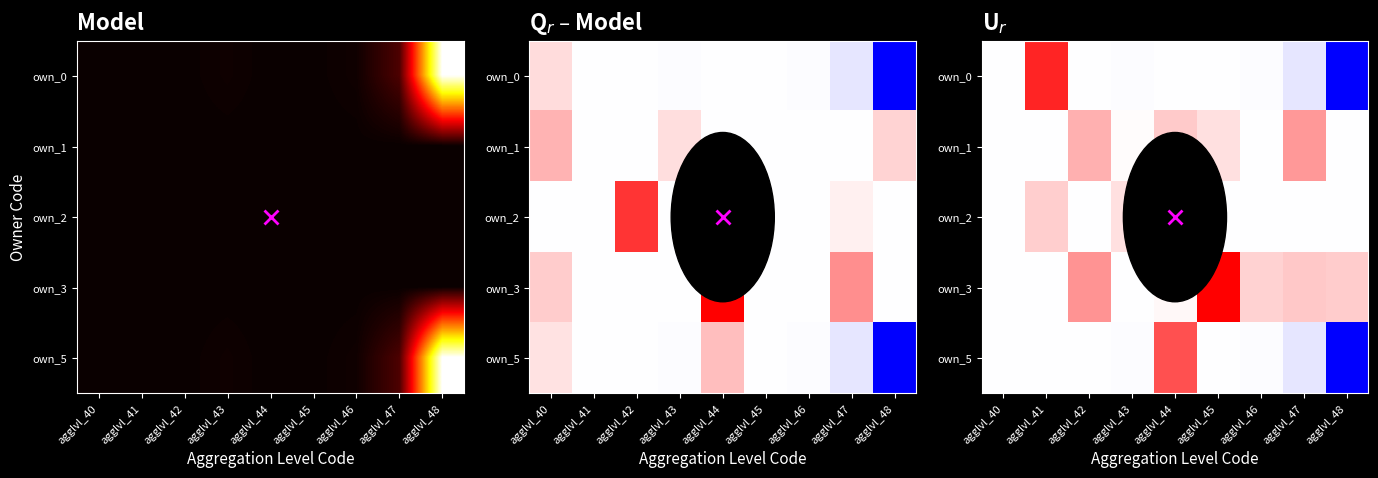

Rank the series by their maximum value, from highest to lowest.

own_3, own_0, own_5, own_1, own_2